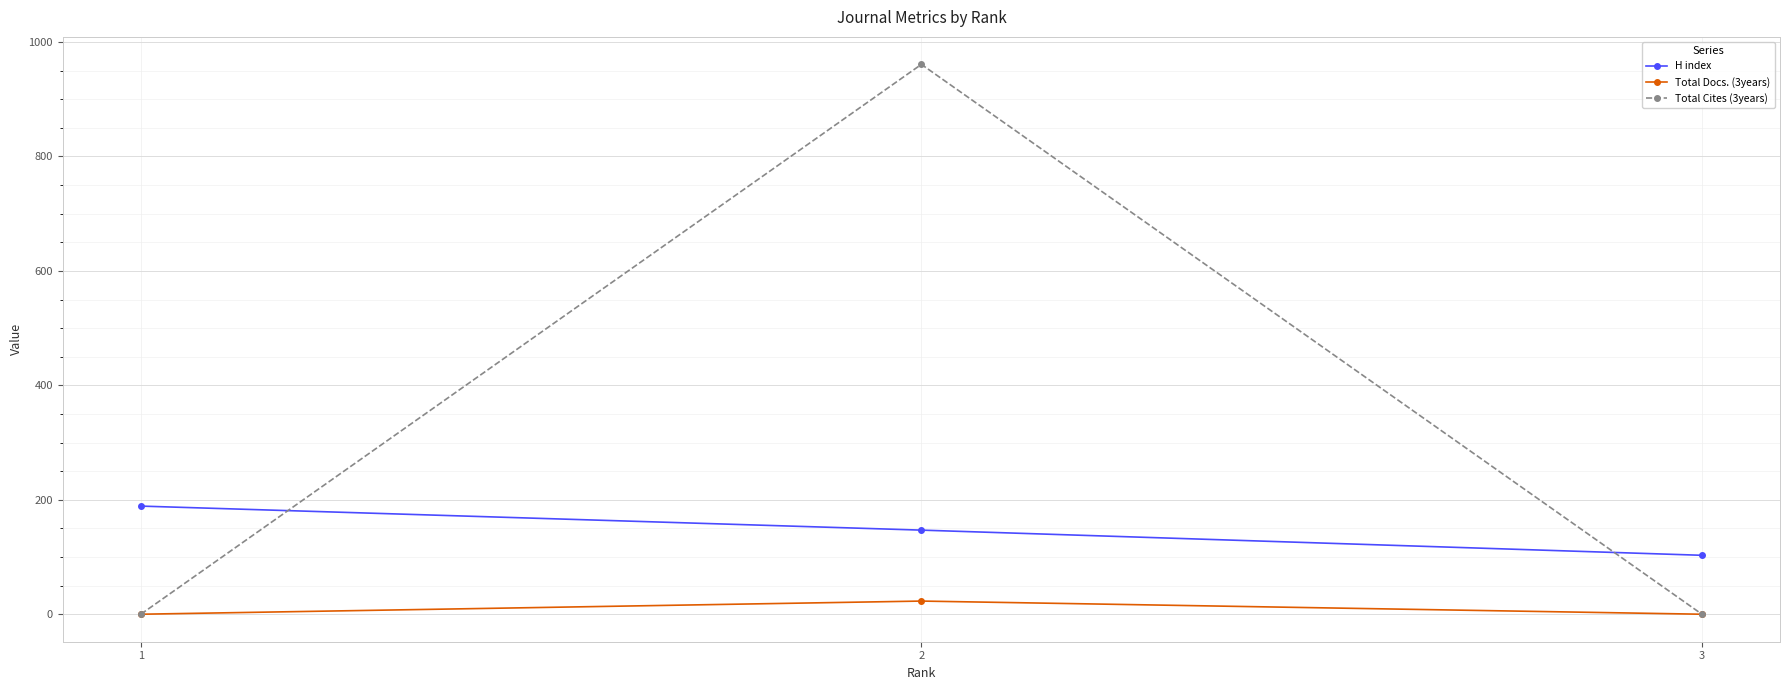

How many values in the Total Docs. (3years) series exceed 0?

1